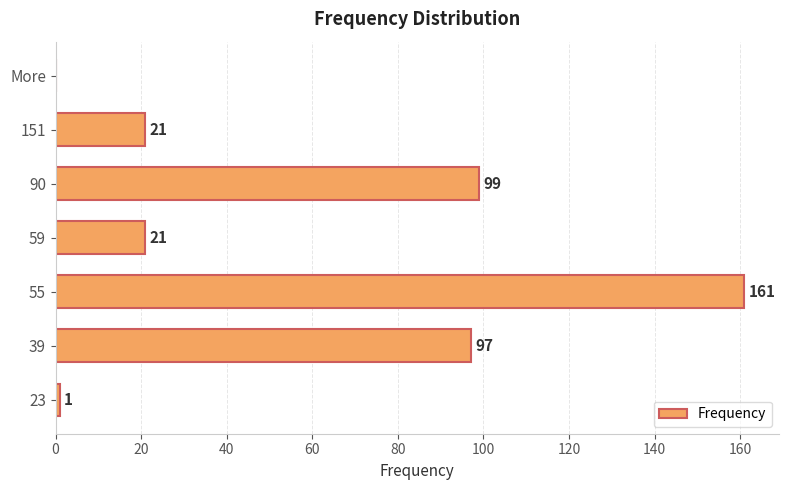

Reading bottom to top, what are all the values shown in this chart?

23=1	39=97	55=161	59=21	90=99	151=21	More=0